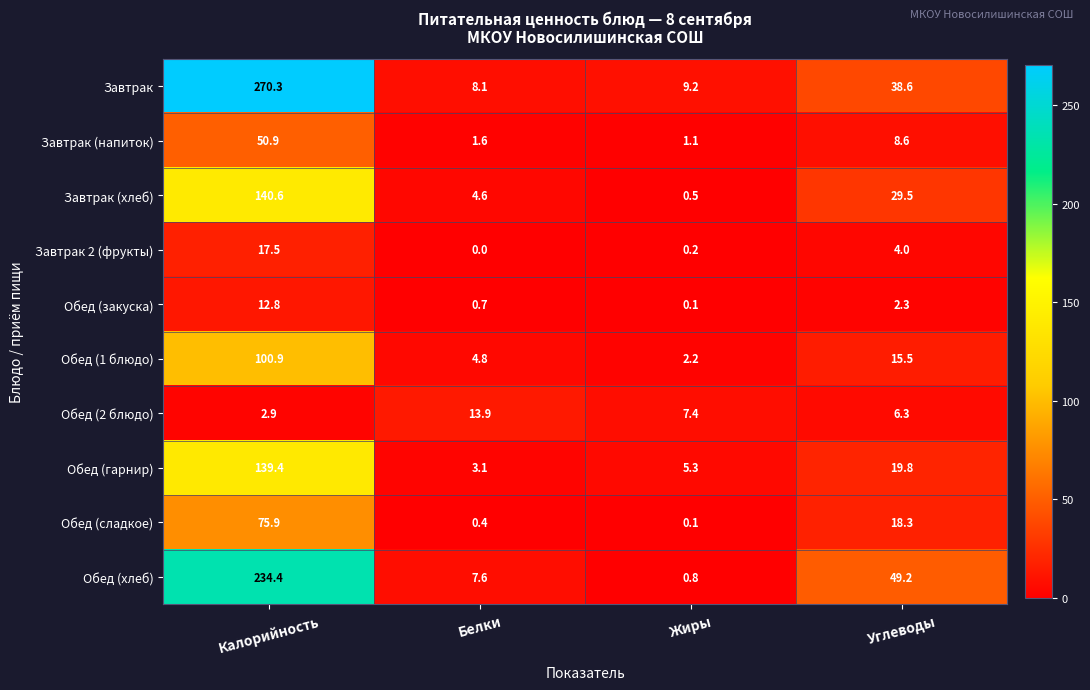

At which label does Обед (гарнир) first exceed 19?

Калорийность